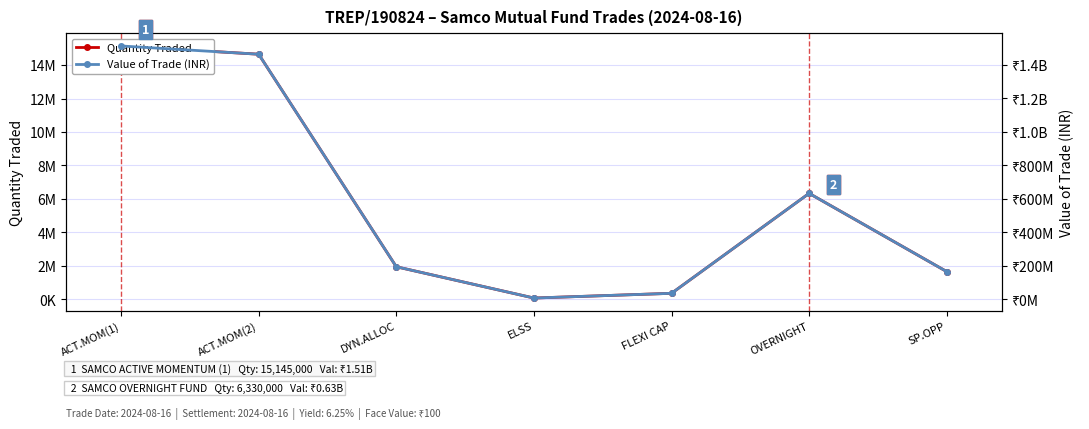

Reading left to right, list all the values displayed in this chart.

Quantity Traded: ACT.MOM(1)=15145000.0	ACT.MOM(2)=14652000.0	DYN.ALLOC=1942000.0	ELSS=71000.0	FLEXI CAP=353000.0	OVERNIGHT=6330000.0	SP.OPP=1652000.0
Value of Trade (INR): ACT.MOM(1)=1513722402.8	ACT.MOM(2)=1464447715.2	DYN.ALLOC=194100290.9	ELSS=7096354.6	FLEXI CAP=35281875.8	OVERNIGHT=632674995.7	SP.OPP=165115180.6